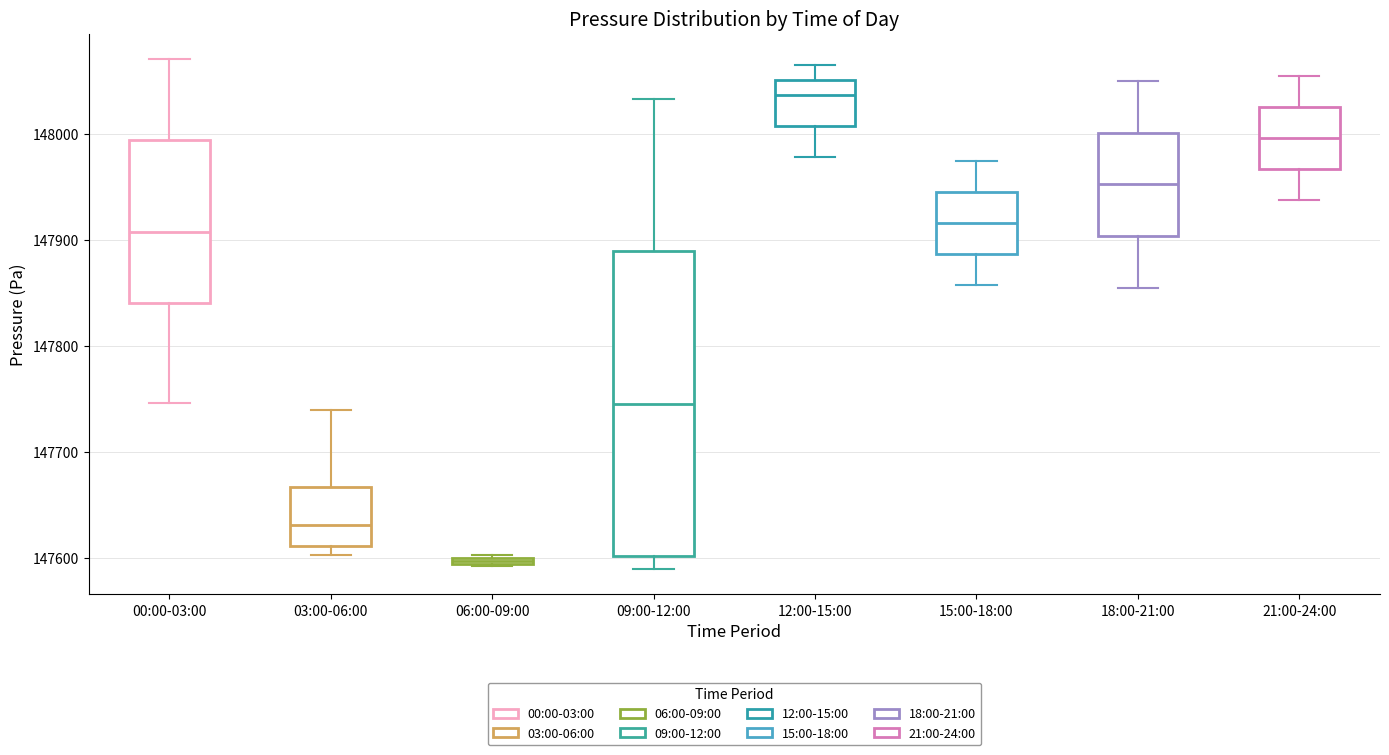

Which box is the tallest, from its lower edge to its upper edge?

09:00-12:00